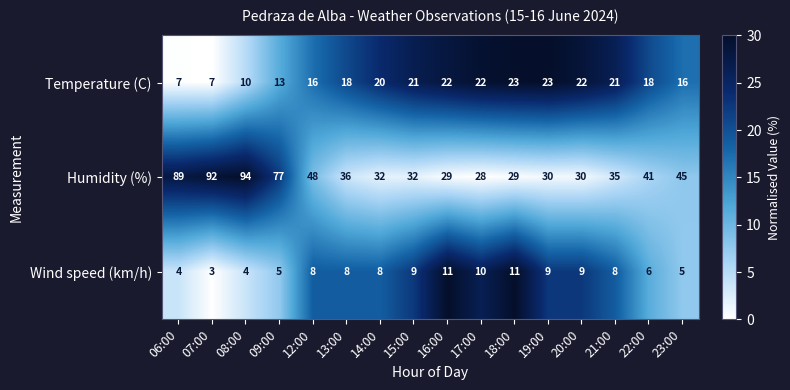

What is the spread (max minus min) of values at 22:00?

35